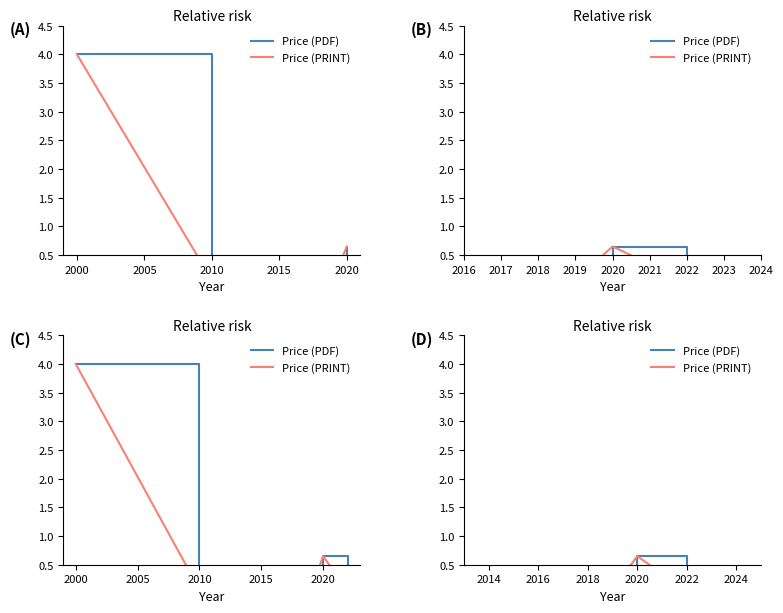

True or false: Price (PDF) has more than 0 points higher than both neighbors.

True